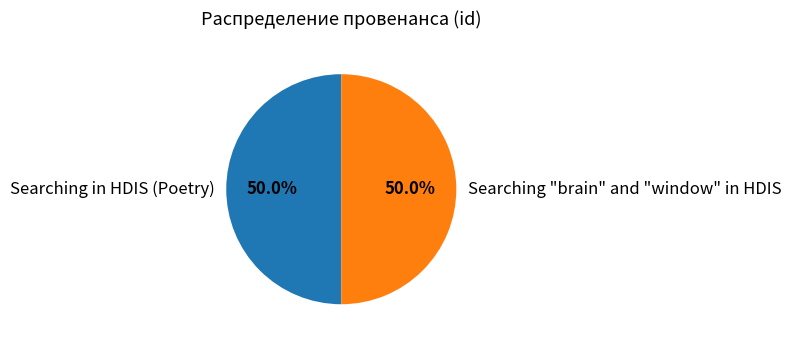

The Searching "brain" and "window" in HDIS slice represents 50% of the pie. True or false?

True